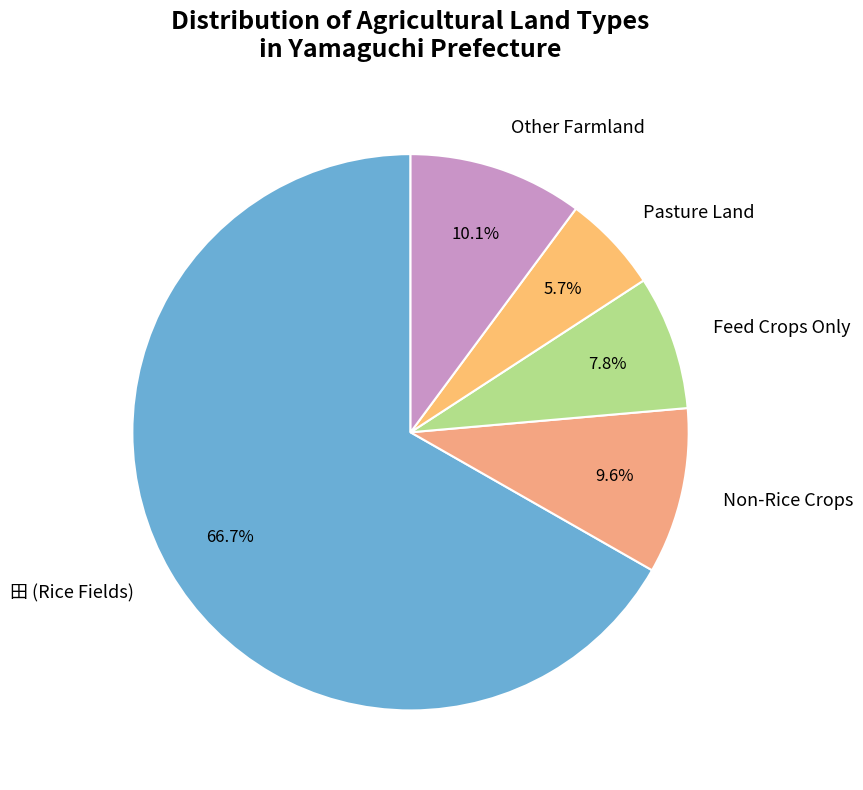

Is 田 (Rice Fields) the majority of the pie?

Yes